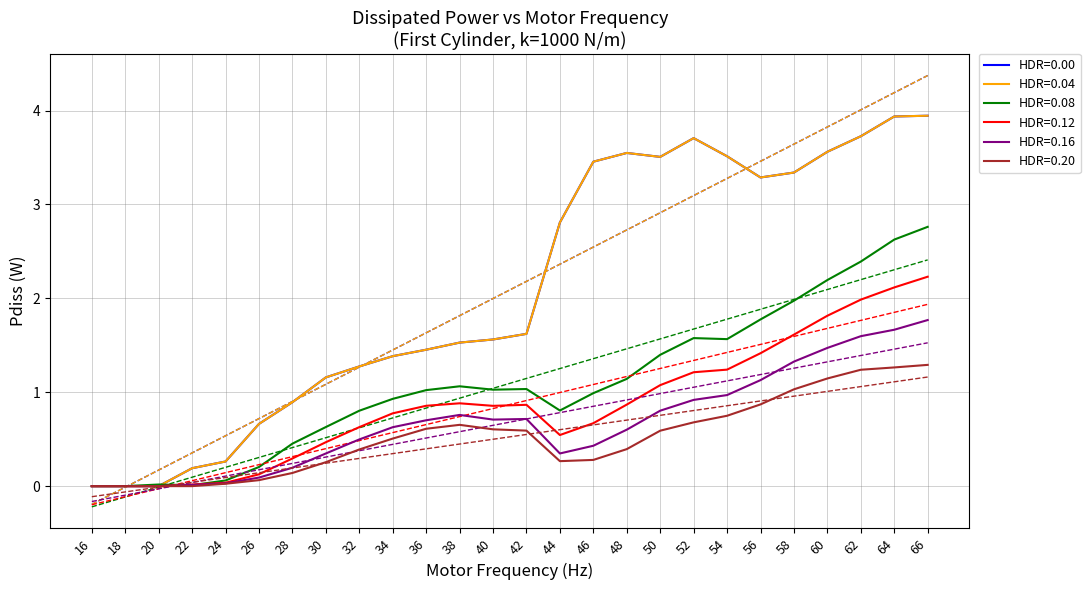

The HDR=0.20 series shows 0.9 at 56. True or false?

True